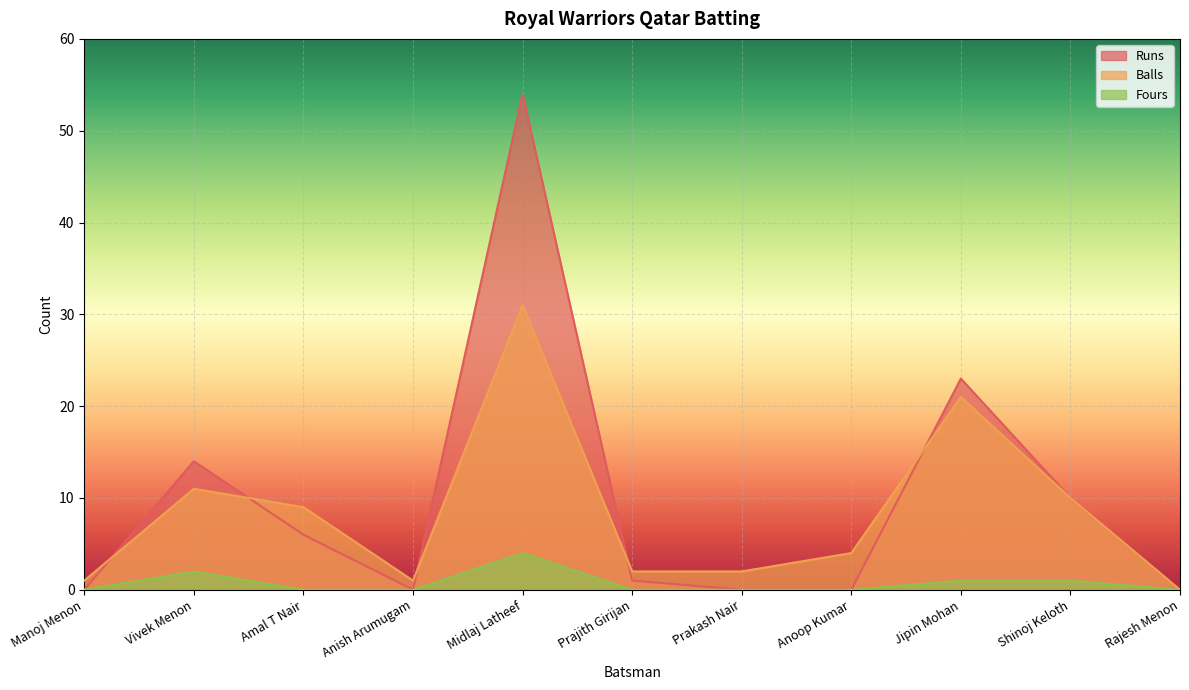

What are all the series names shown in the legend?

Runs, Balls, Fours